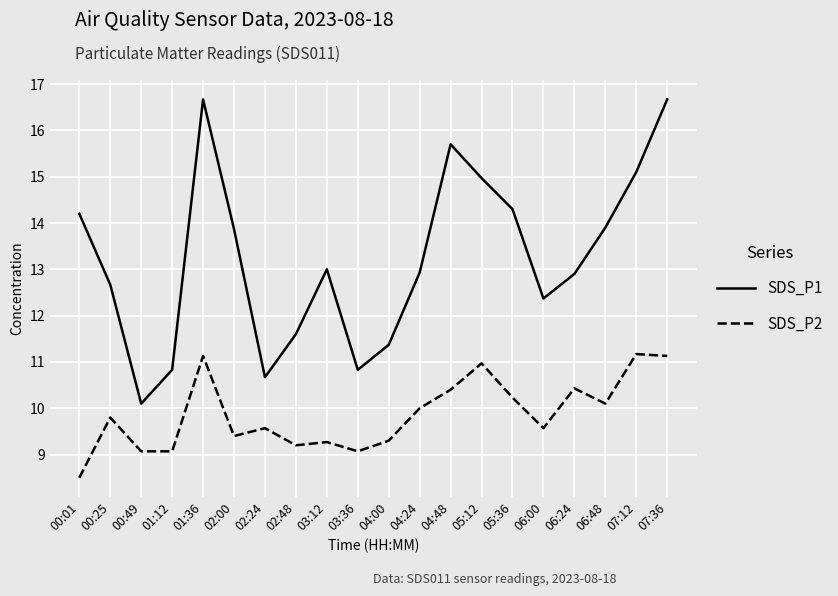

What is the highest value of the SDS_P1 series?

16.7